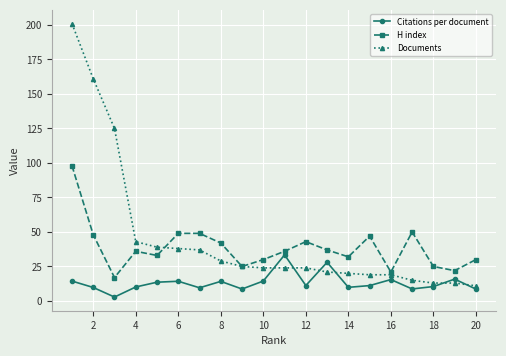

Does the chart have visible grid lines?

Yes